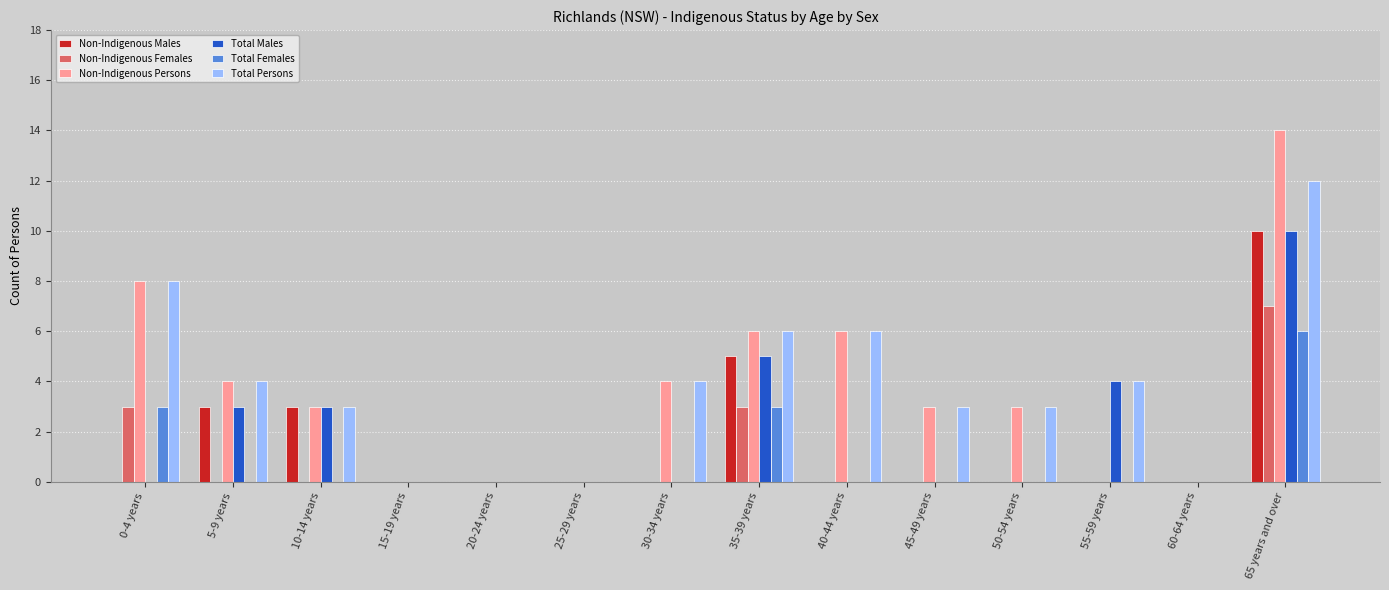

At which category does the chart reach its peak across all series?

65 years and over